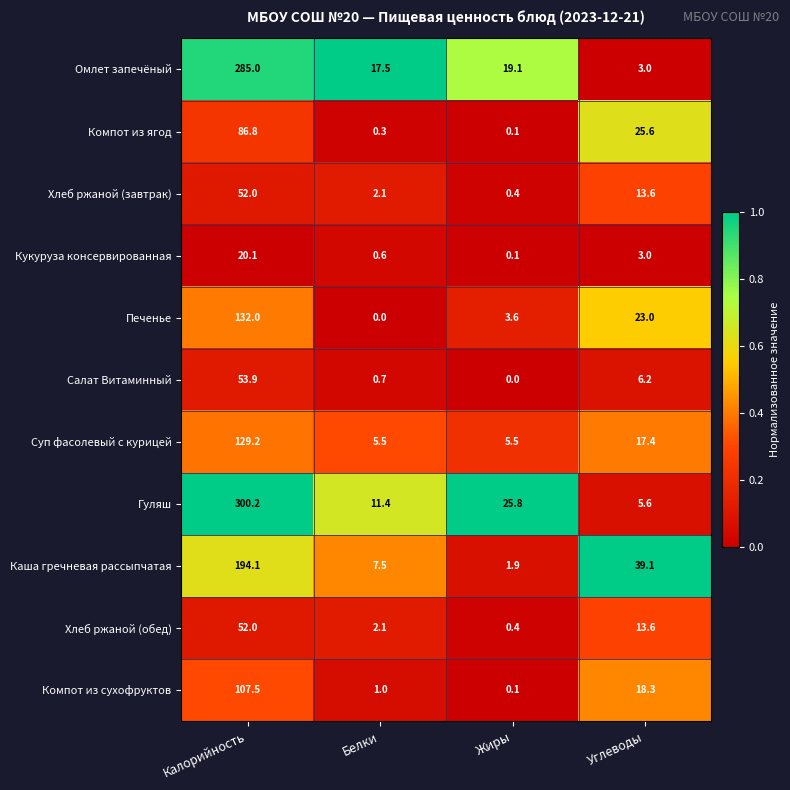

Is it true that Компот из ягод equals 0.1 at Жиры?

True